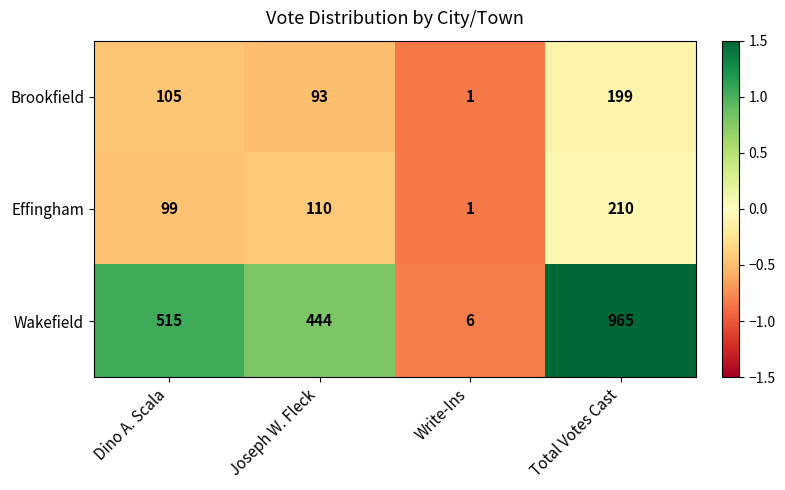

What is the maximum value shown in the chart?

965